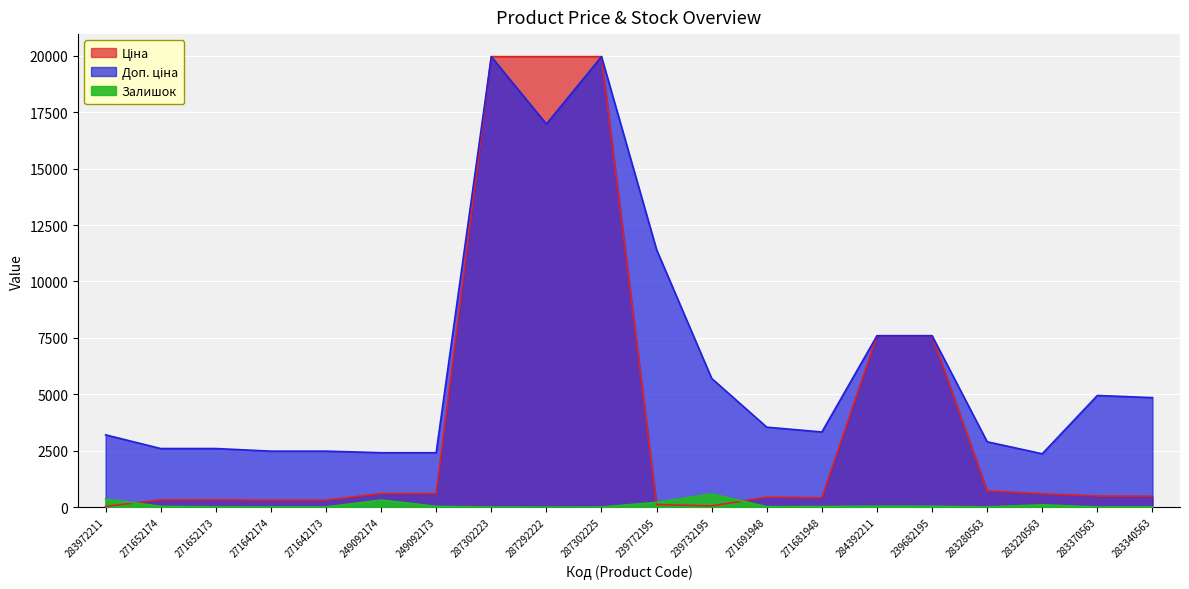

What is the total value across all series at 271691948?

4010.1